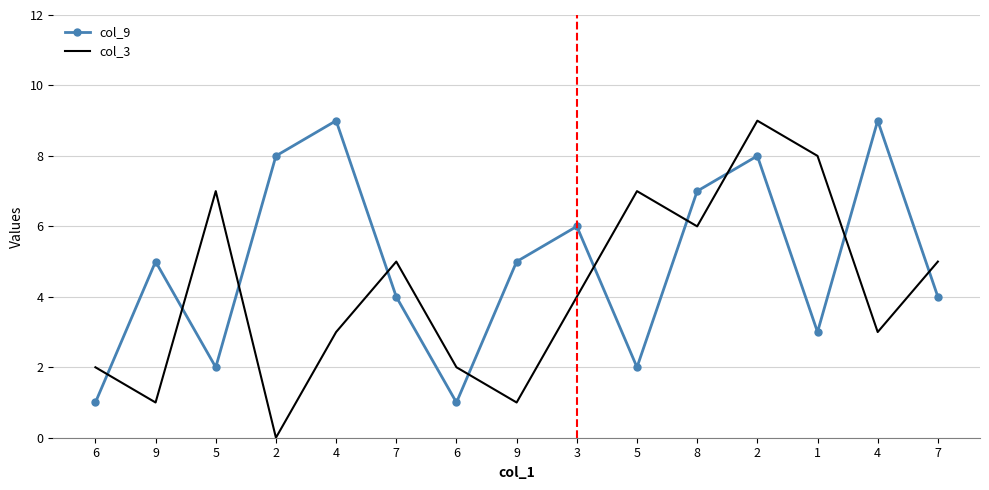

The value of col_3 at 4 is 3. True or false?

True